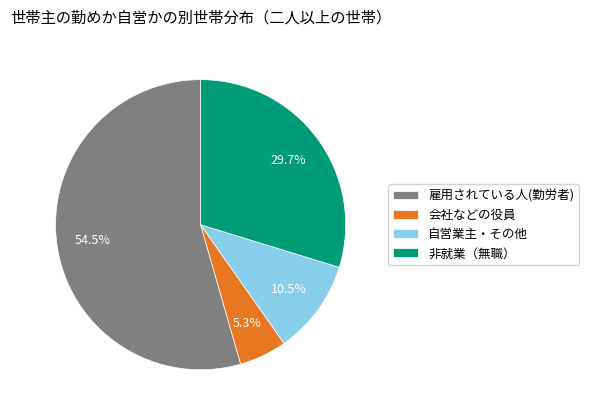

Does 雇用されている人(勤労者) represent more than half of the total?

Yes